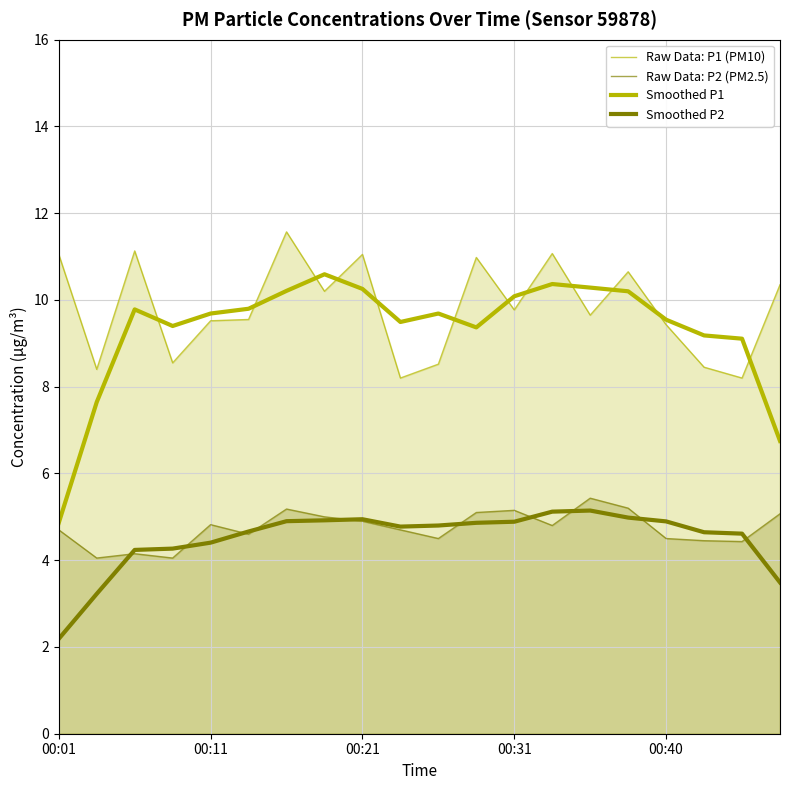

The Raw Data: P1 (PM10) series shows 8.4 at 17. True or false?

True